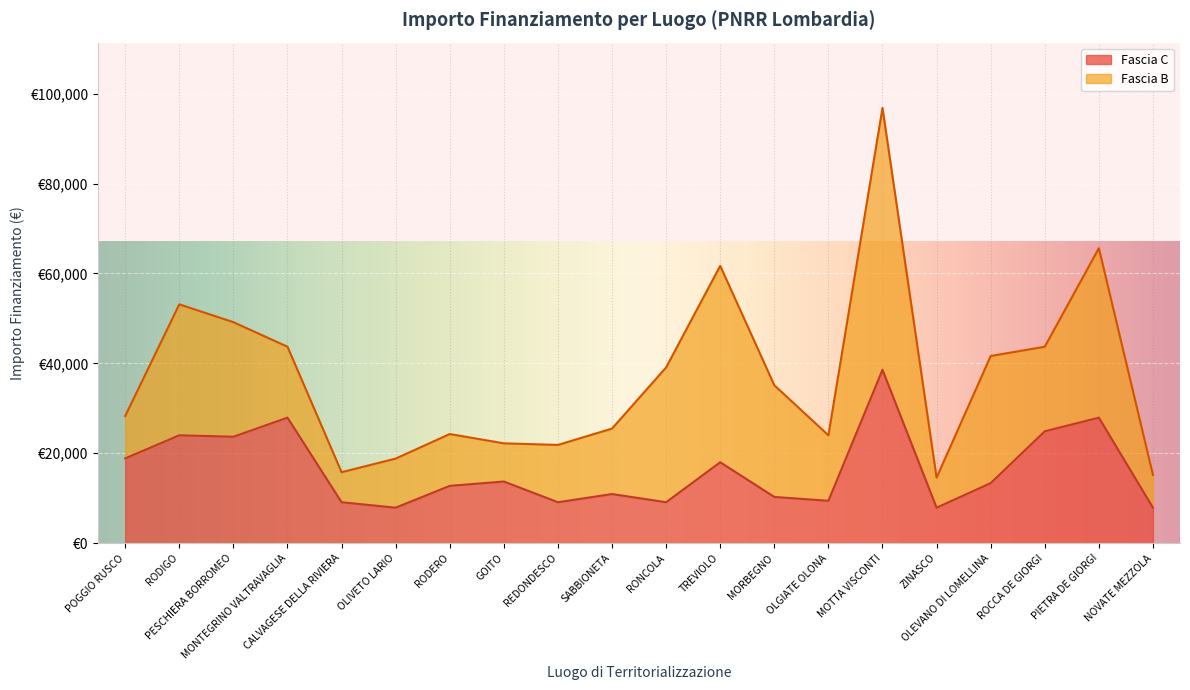

The value at NOVATE MEZZOLA is 11088. True or false?

False